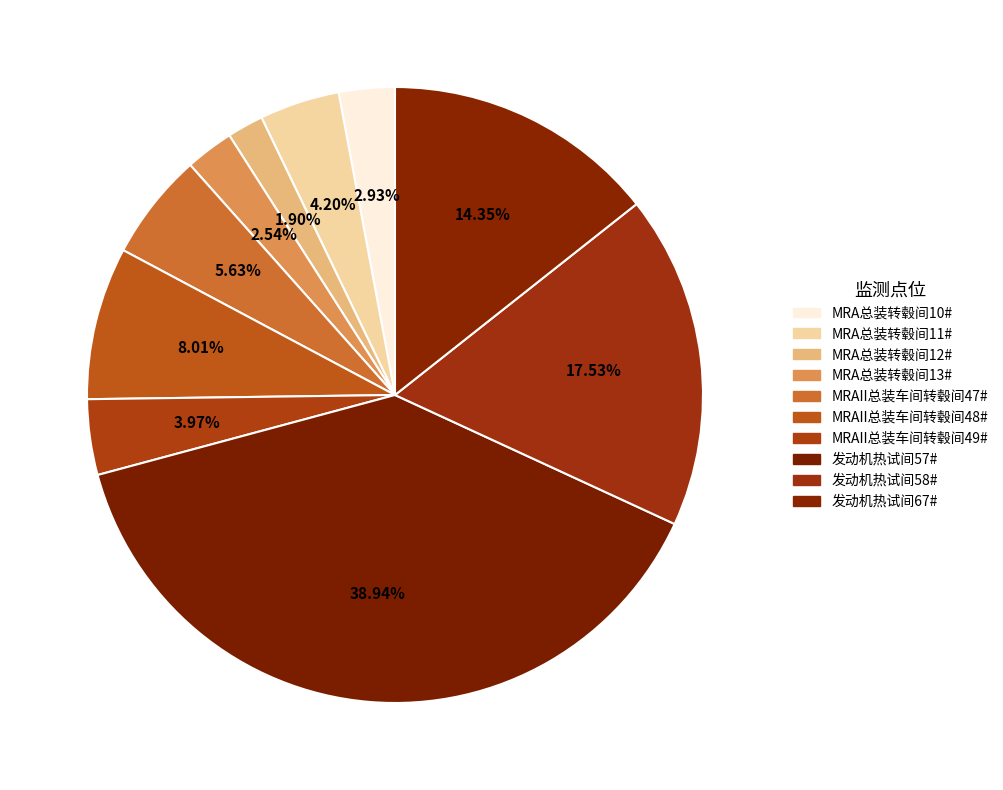

To the nearest percent, what percentage of the pie is 发动机热试间57#?

39%